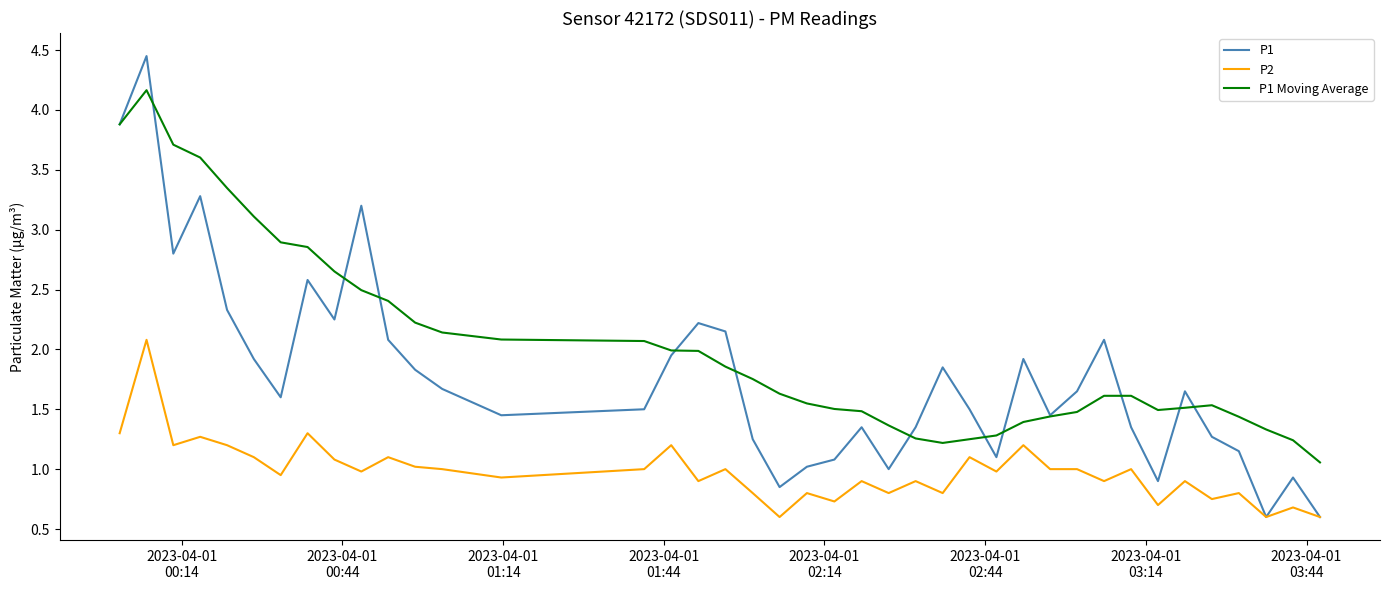

Rank the series by their maximum value, from highest to lowest.

P1, P1 Moving Average, P2